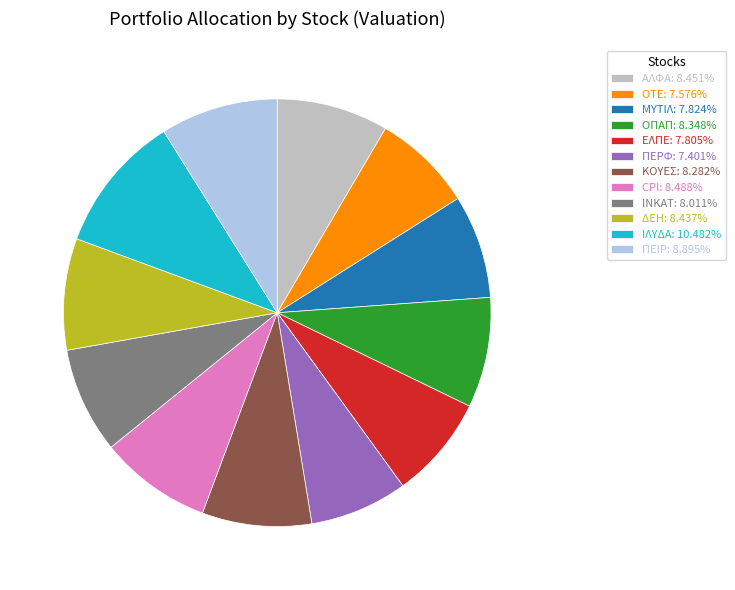

Which slice is the largest?

ΙΛΥΔΑ